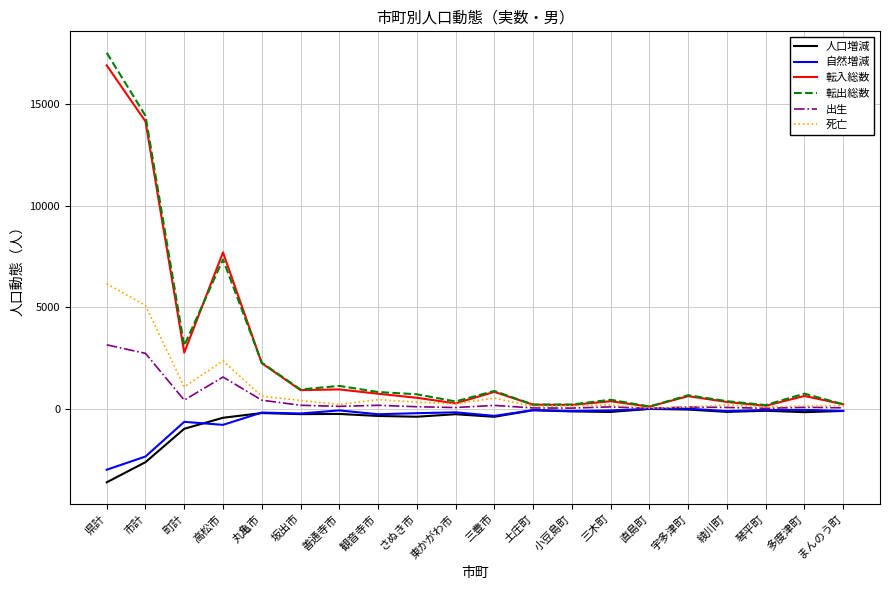

What is the maximum value shown in the chart?

17526